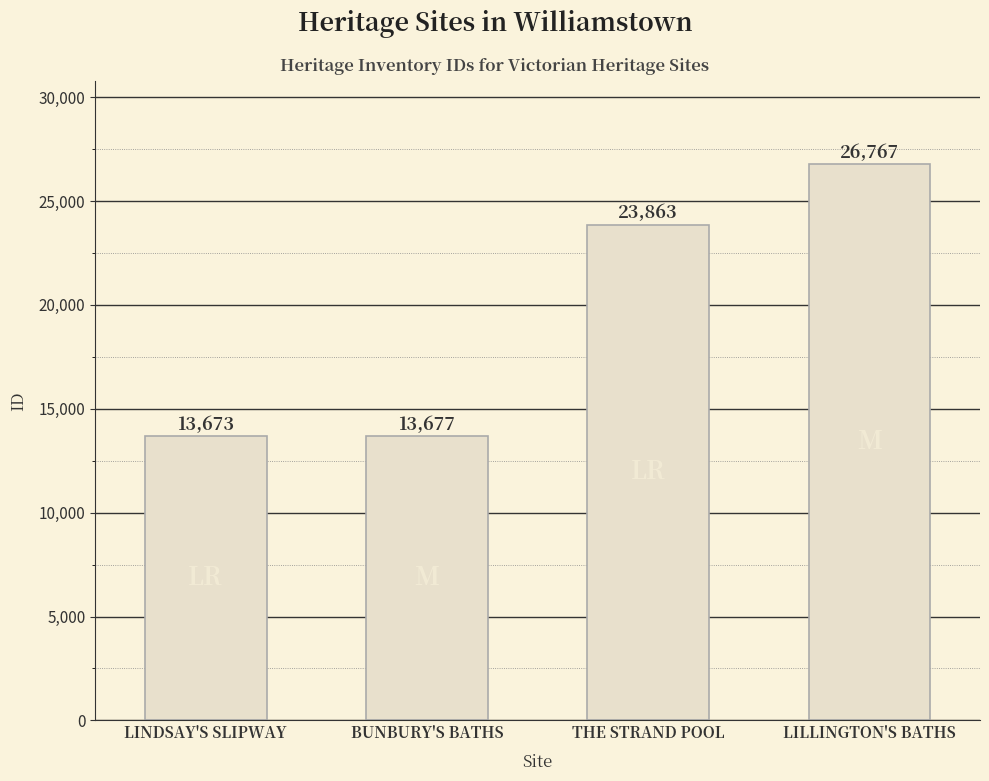

Reading left to right, what are all the values shown in this chart?

13673	13677	23863	26767